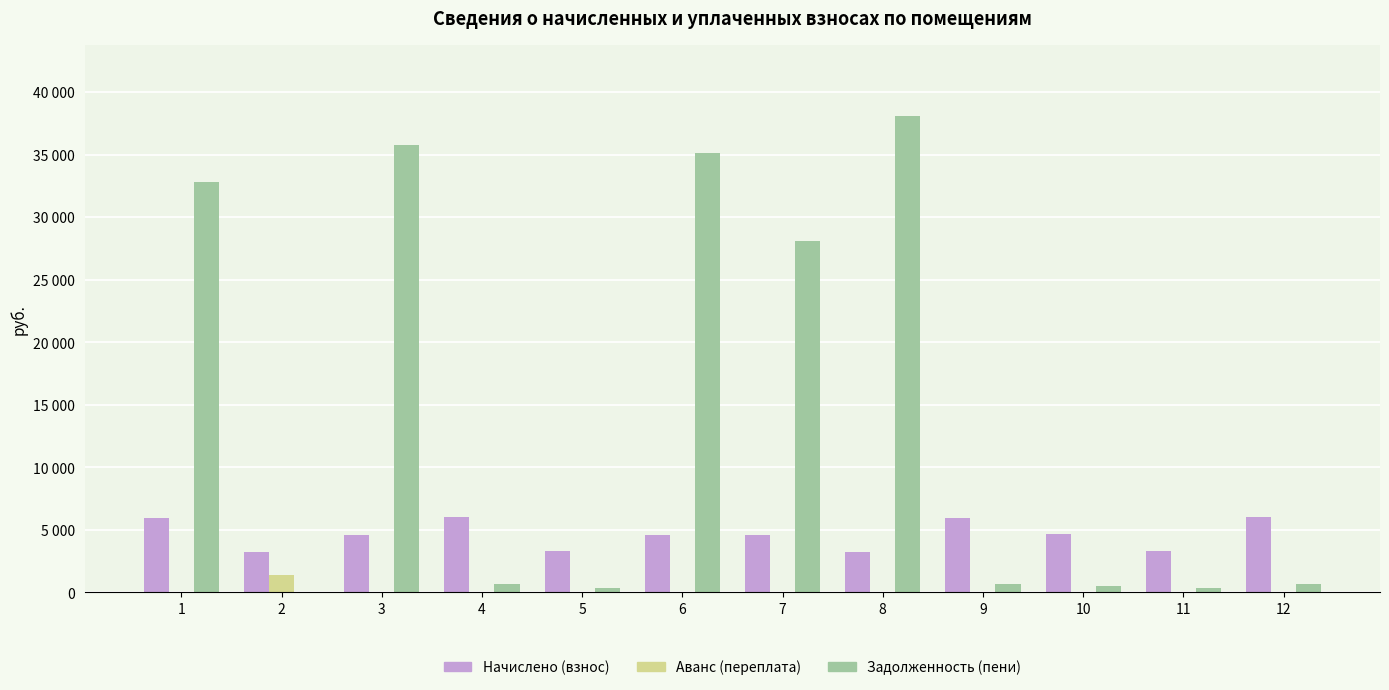

Rank the series by their average value, from highest to lowest.

Задолженность (пени), Начислено (взнос), Аванс (переплата)